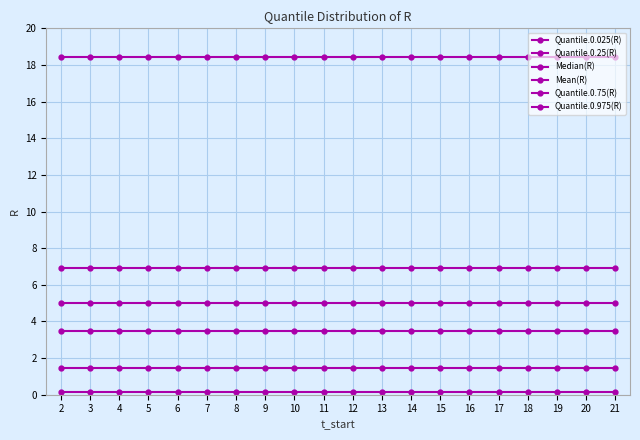

True or false: Quantile.0.75(R) has a value of 6.9 at 10.

True